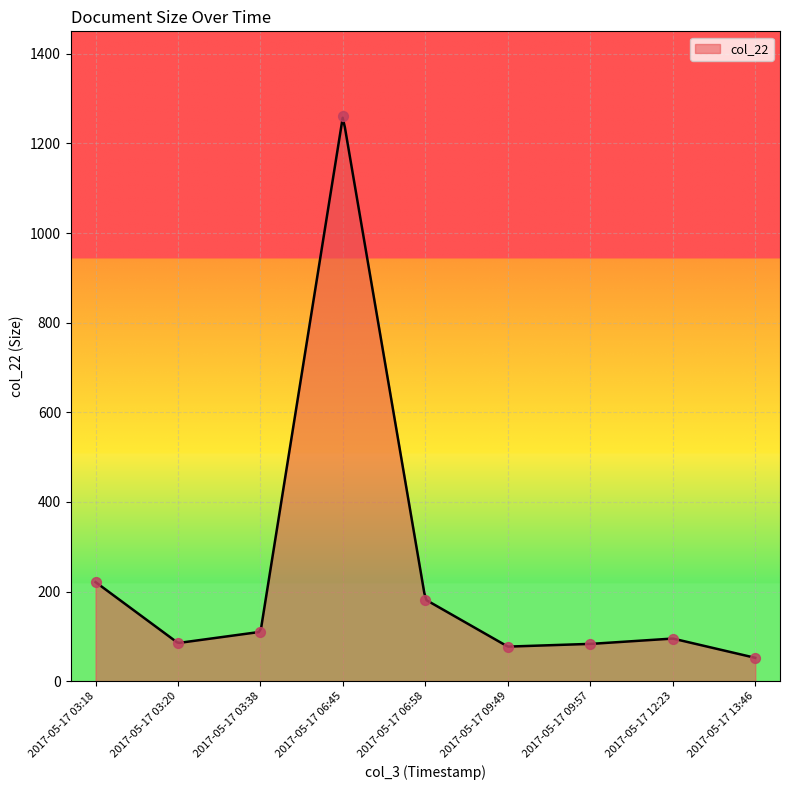

What is the change in value from 2017-05-17 09:49 to 2017-05-17 13:46?

-25